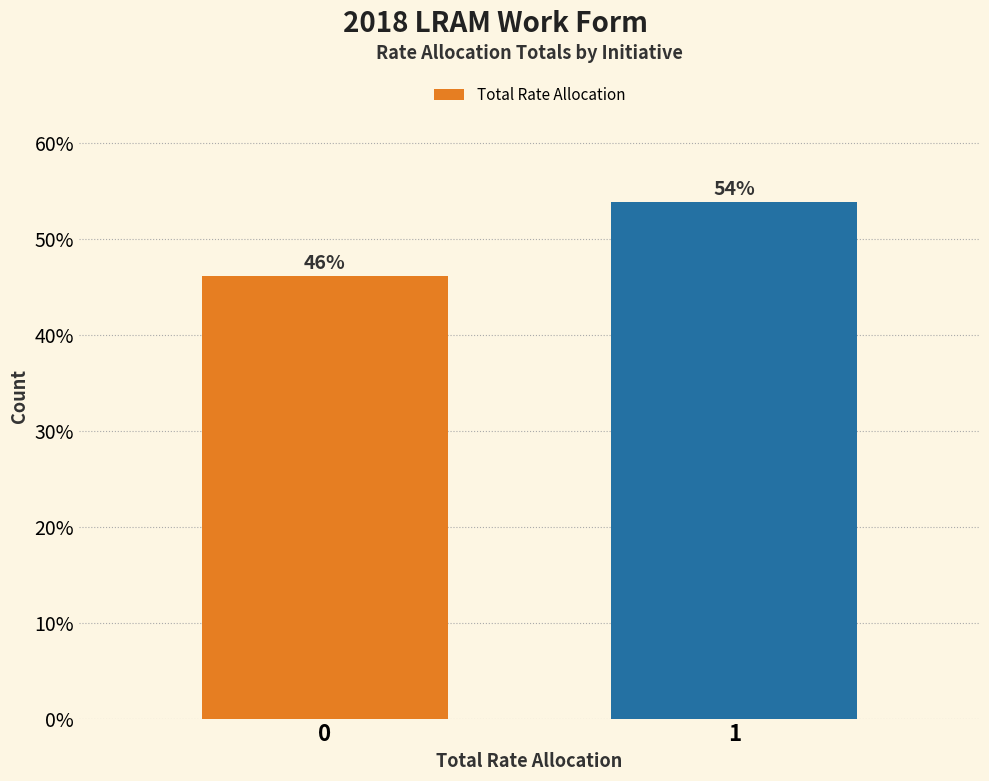

What is the ratio of the value at 1 to the value at 0?

1.2